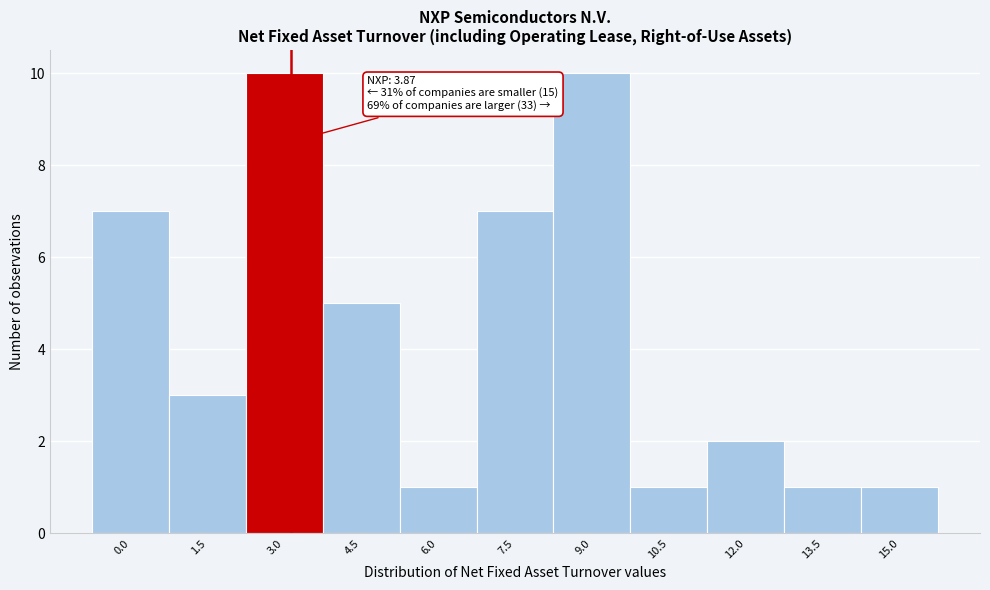

Reading right to left, what are all the values shown in this chart?

15.0=1	13.5=1	12.0=2	10.5=1	9.0=10	7.5=7	6.0=1	4.5=5	3.0=10	1.5=3	0.0=7